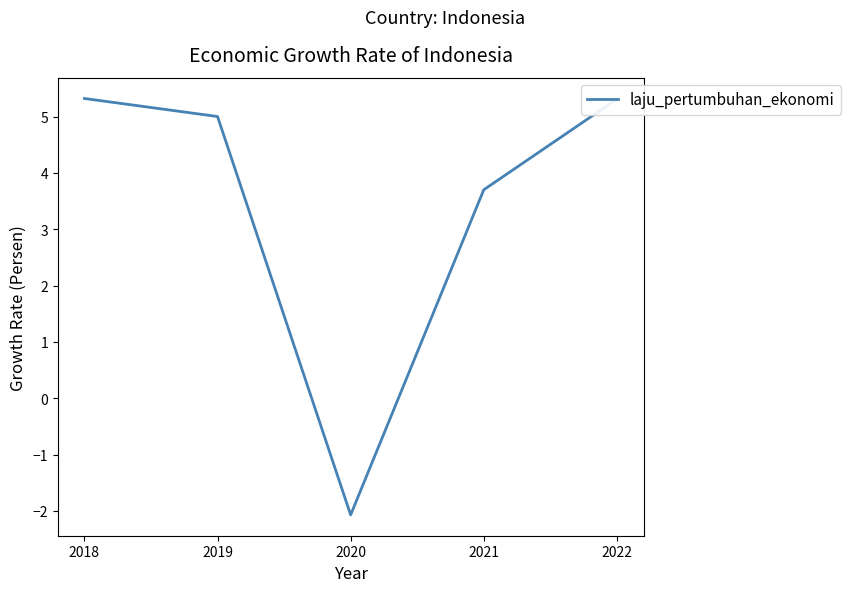

How many interior local valleys (lower than both neighbors) does the data have?

1